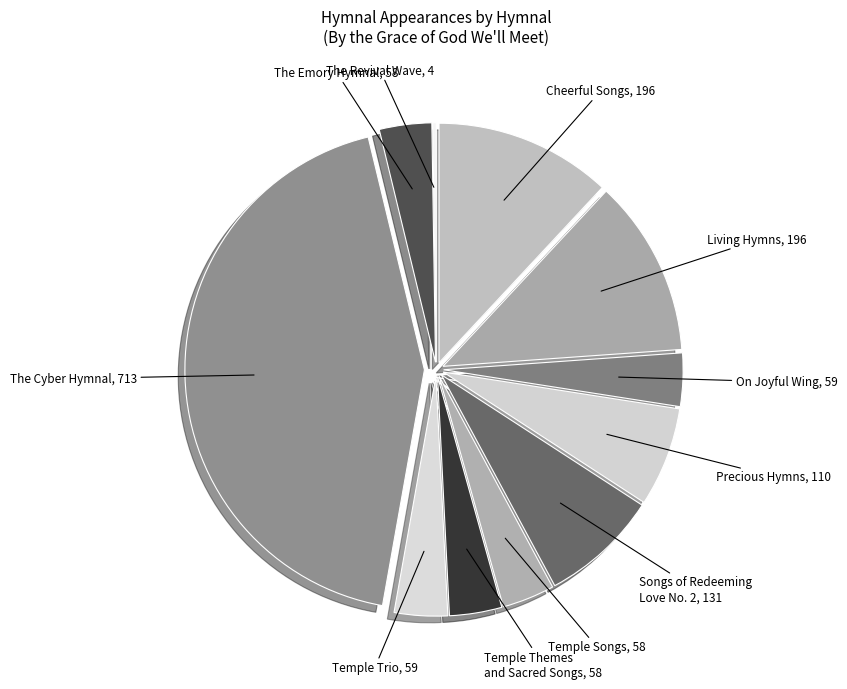

Approximately how many times larger is the value at On Joyful Wing, 59 compared to Temple Themes and Sacred Songs, 58?

1.0